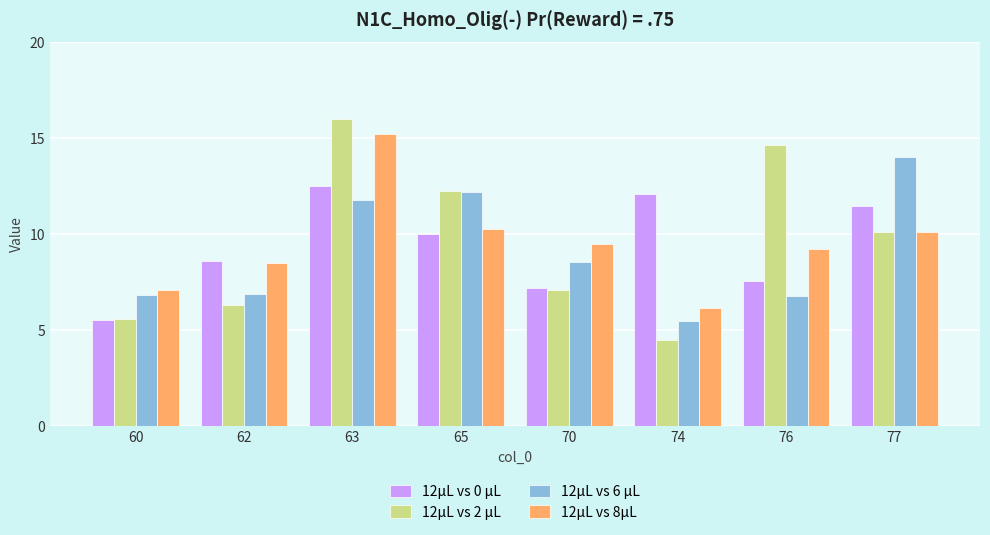

The value of 12μL vs 8μL at 74 is 10.1. True or false?

False